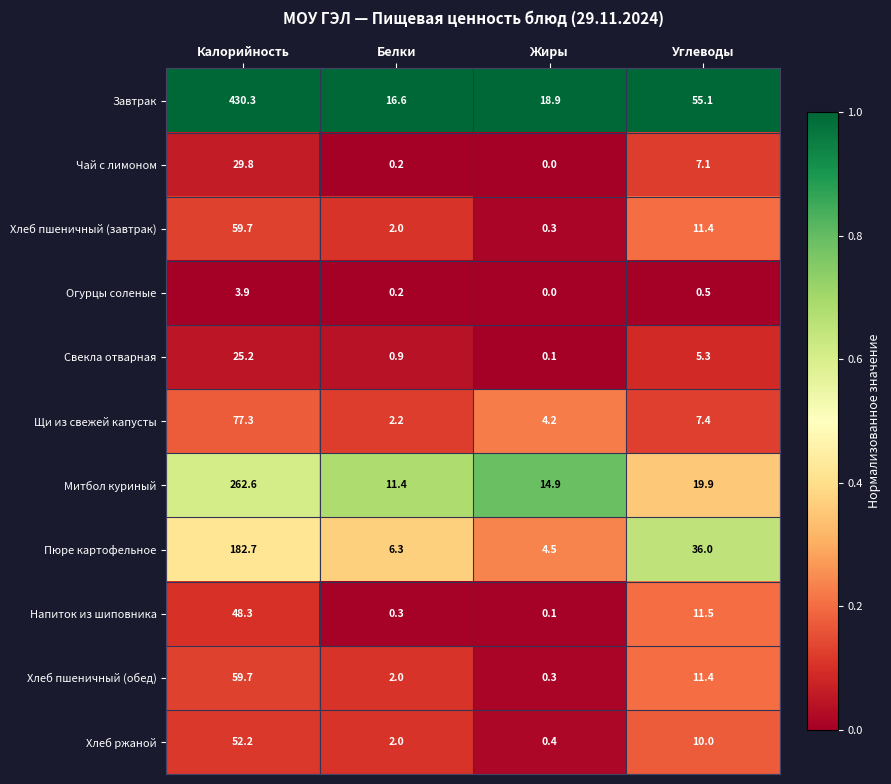

At which category is the sum across all series the highest?

Калорийность